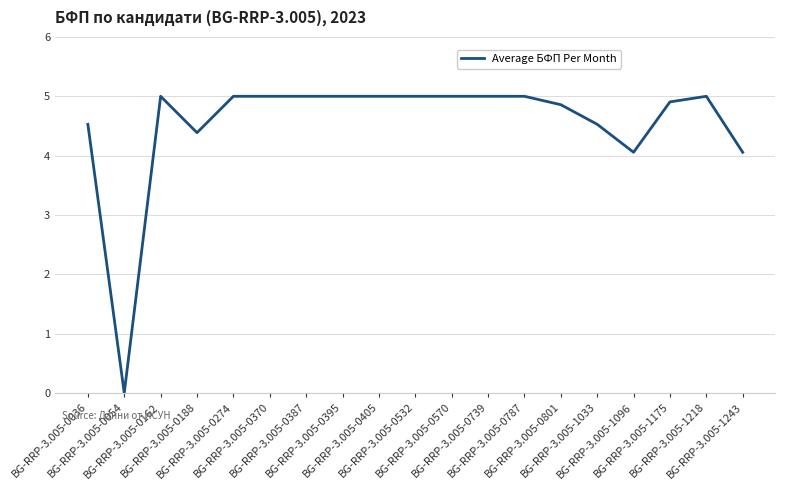

What is the ratio of the value at BG-RRP-3.005-1033 to the value at BG-RRP-3.005-0387?

0.9